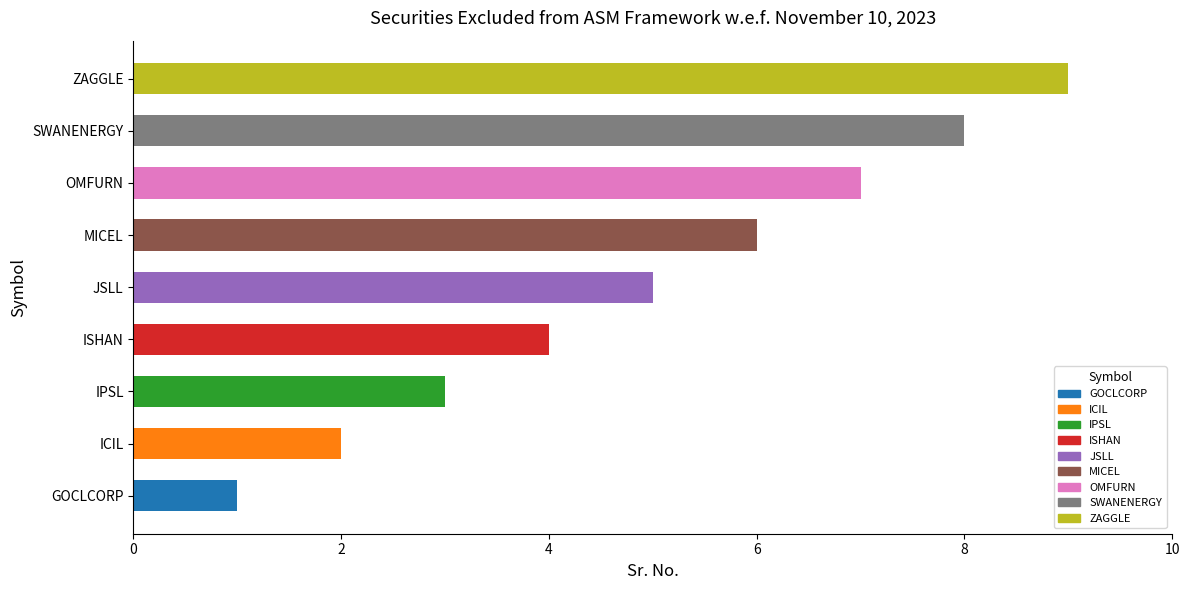

True or false: the data shows 4 at SWANENERGY.

False